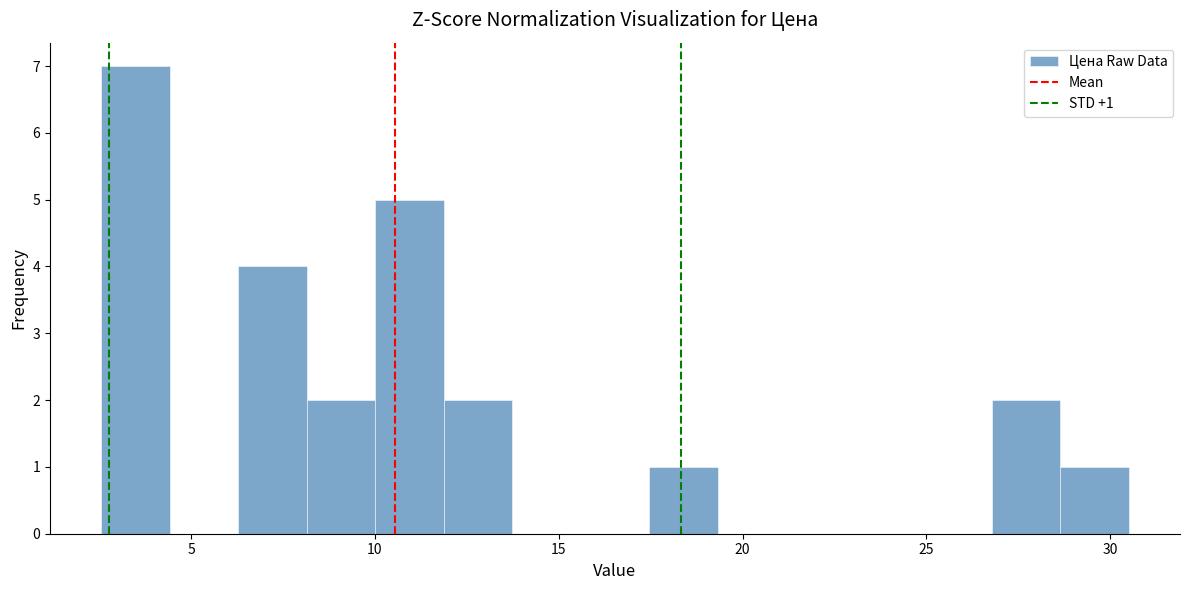

Read against the x-axis, roughly where is the centre of the tallest bar?

3.5